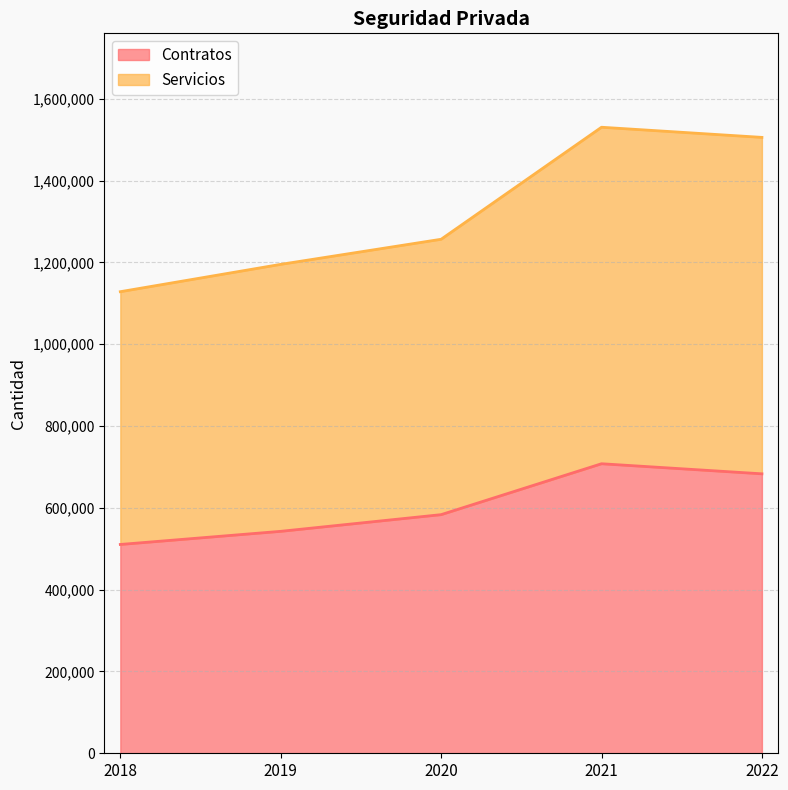

What is the difference between the maximum and second lowest values in the Contratos series?

165222